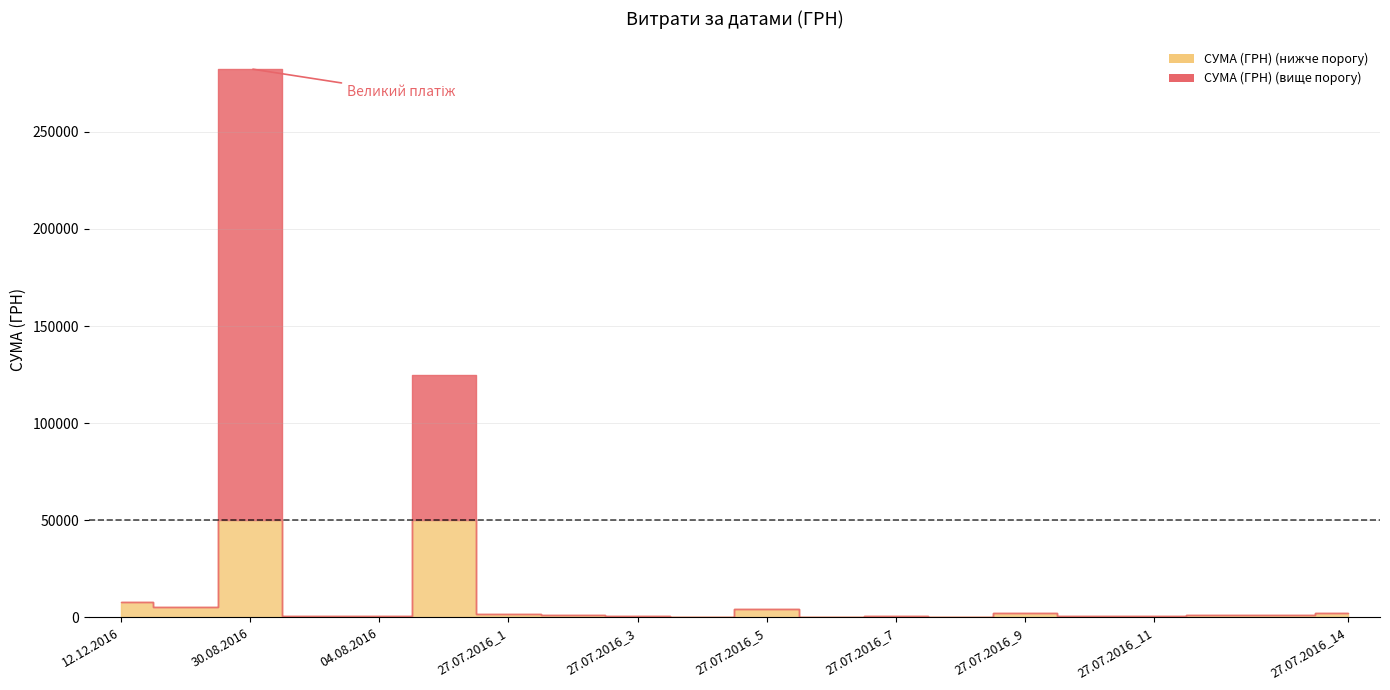

What is the label of the 17th point from the right?

16.08.2016